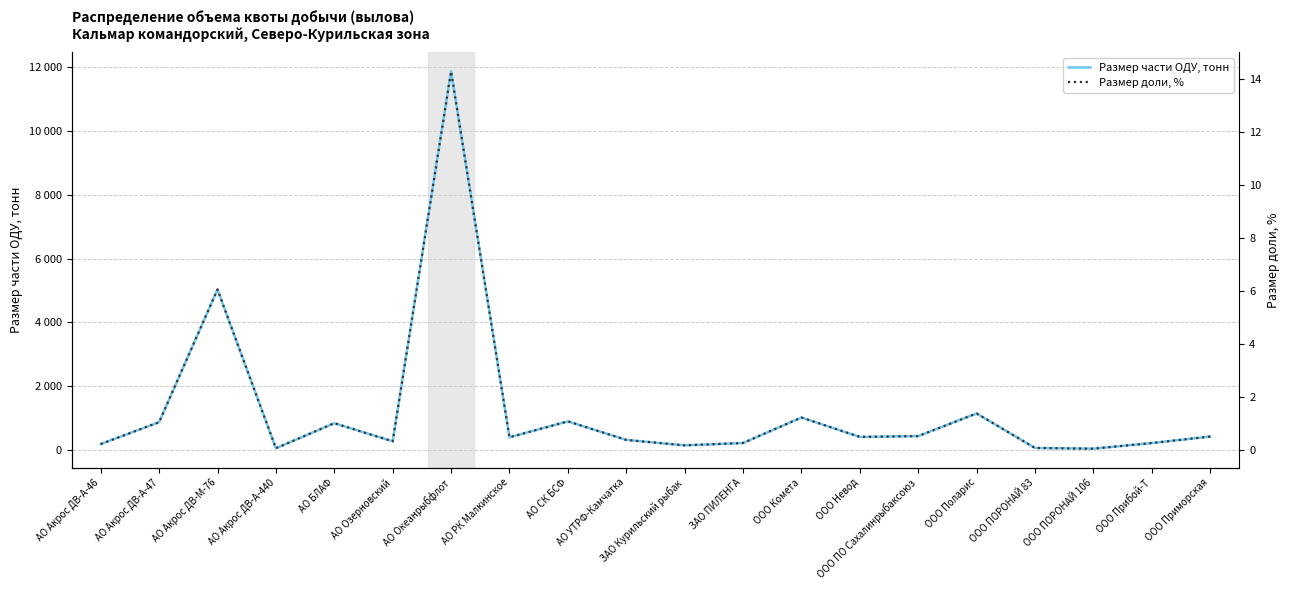

Is it true that Размер доли, % equals 2.3 at АО Акрос ДВ-М-76?

False